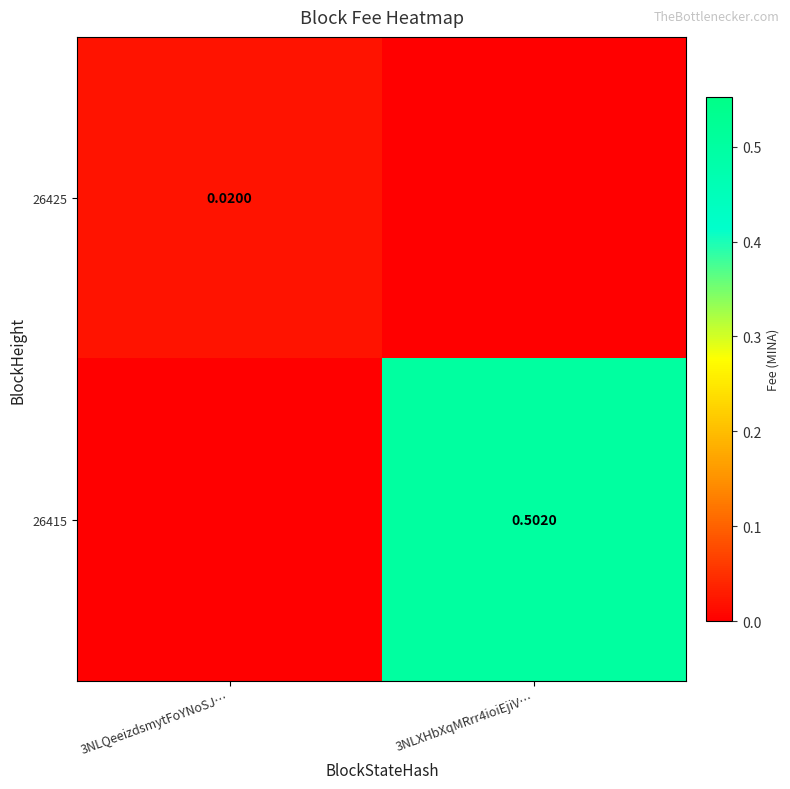

At 3NLQeeizdsmytFoYNoSJ…, list the series in order from largest to smallest.

26425, 26415